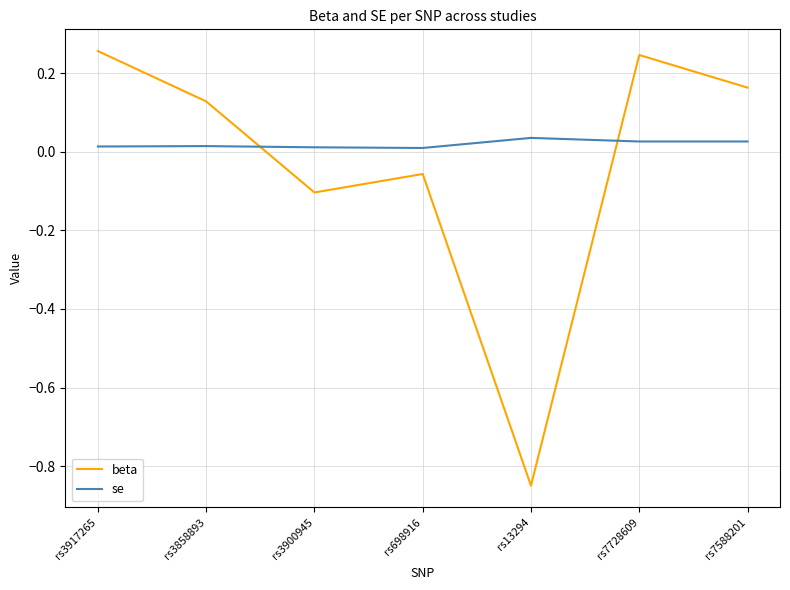

At rs13294, list the series in order from largest to smallest.

se, beta